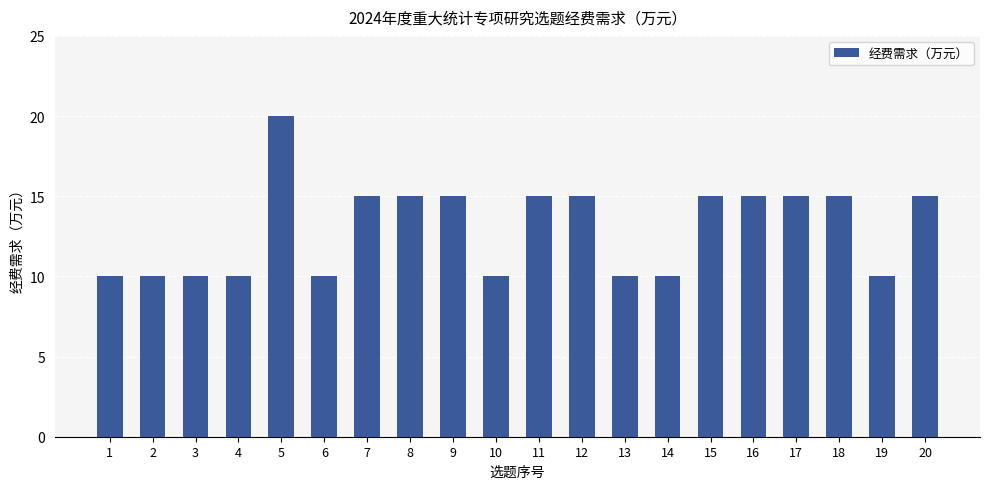

What is the minimum value shown in the chart?

10